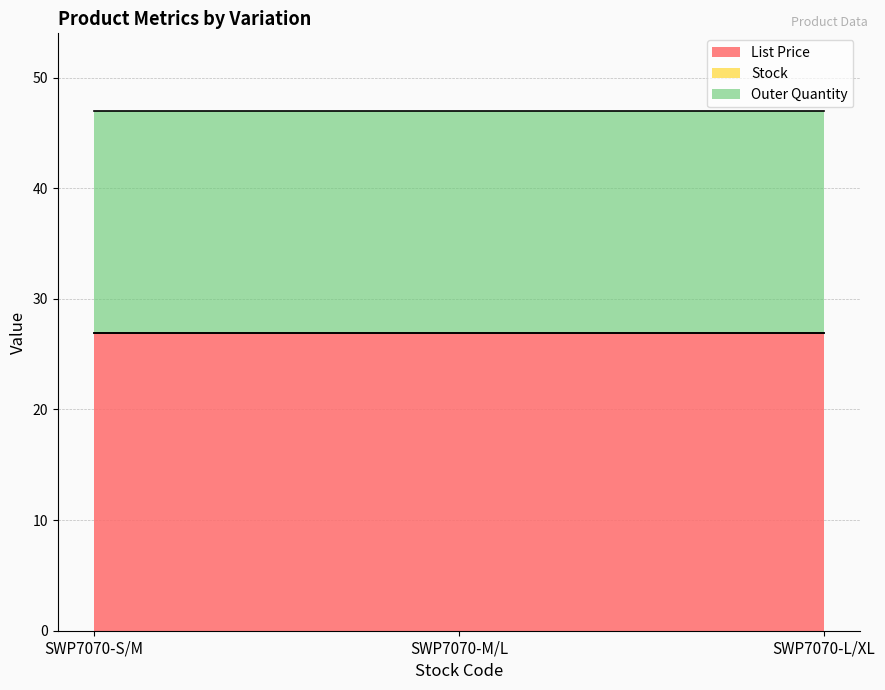

What is the sum of all Outer Quantity values?

60.0